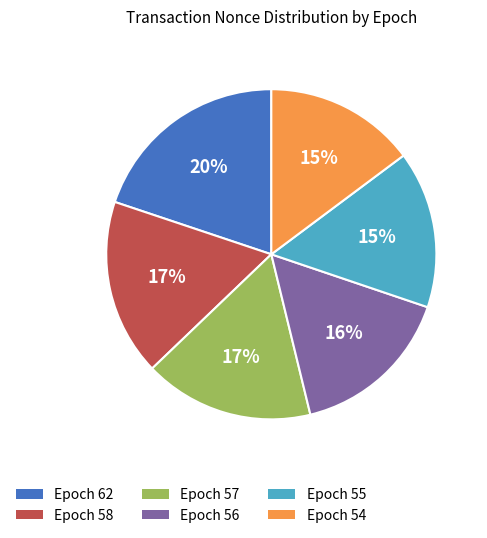

To the nearest percent, what is the average slice percentage?

17%